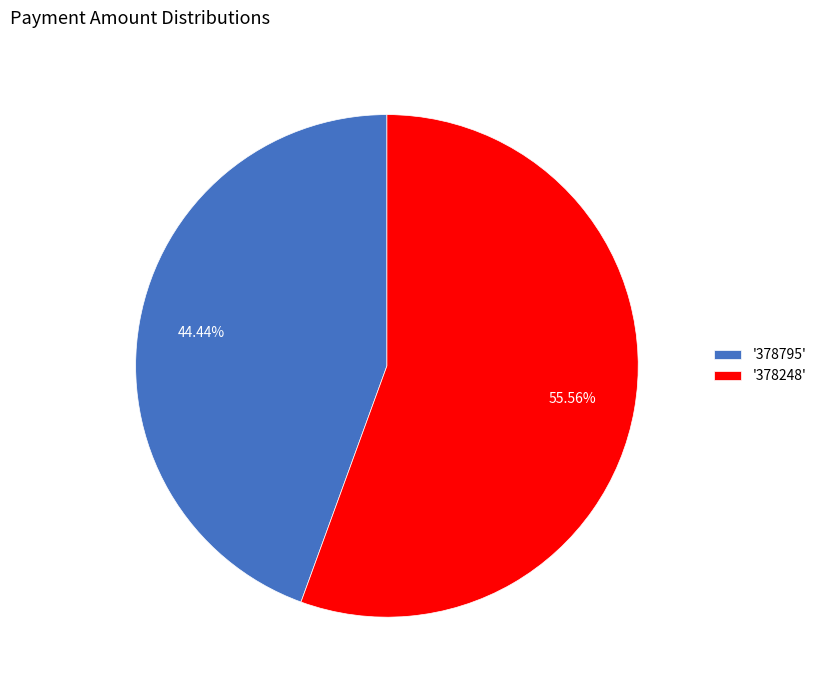

Which has a higher value, '378248' or '378795'?

'378248'